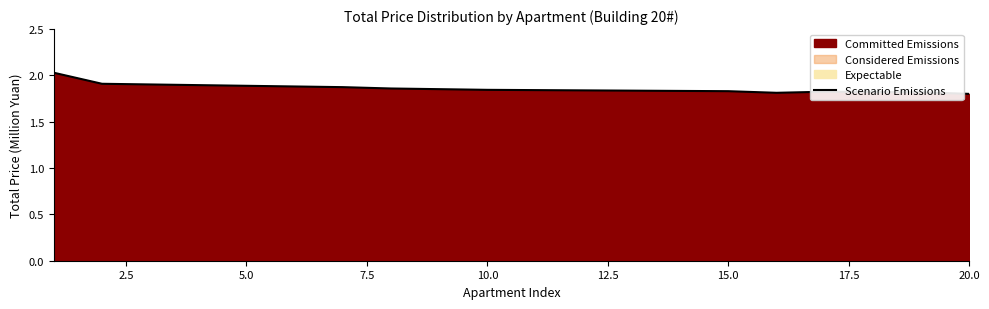

How many interior local peaks (higher than both neighbors) does the data have?

1